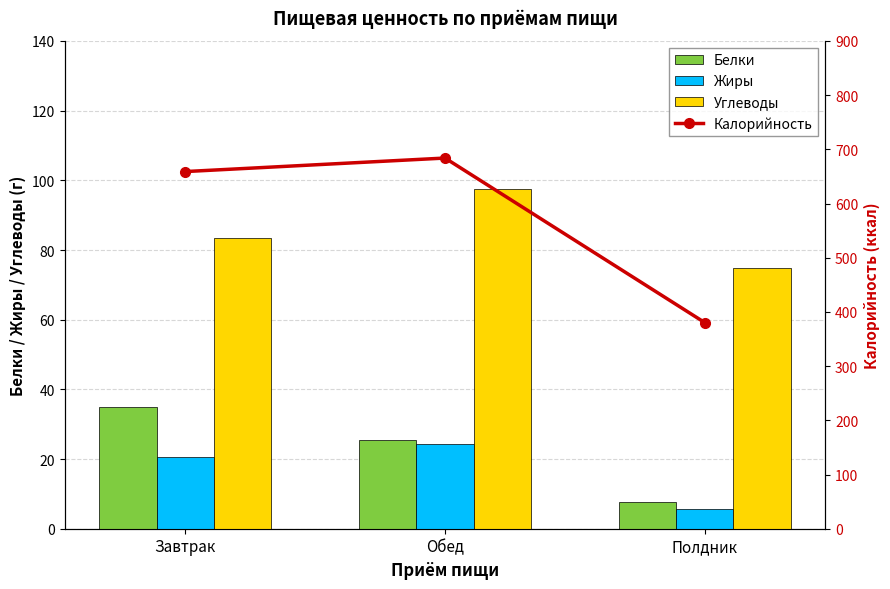

Reading left to right, transcribe all the data shown in this chart.

Белки: Завтрак=35.0	Обед=25.5	Полдник=7.6
Жиры: Завтрак=20.7	Обед=24.4	Полдник=5.6
Углеводы: Завтрак=83.5	Обед=97.4	Полдник=74.7
Калорийность: Завтрак=659.0	Обед=684.0	Полдник=380.2